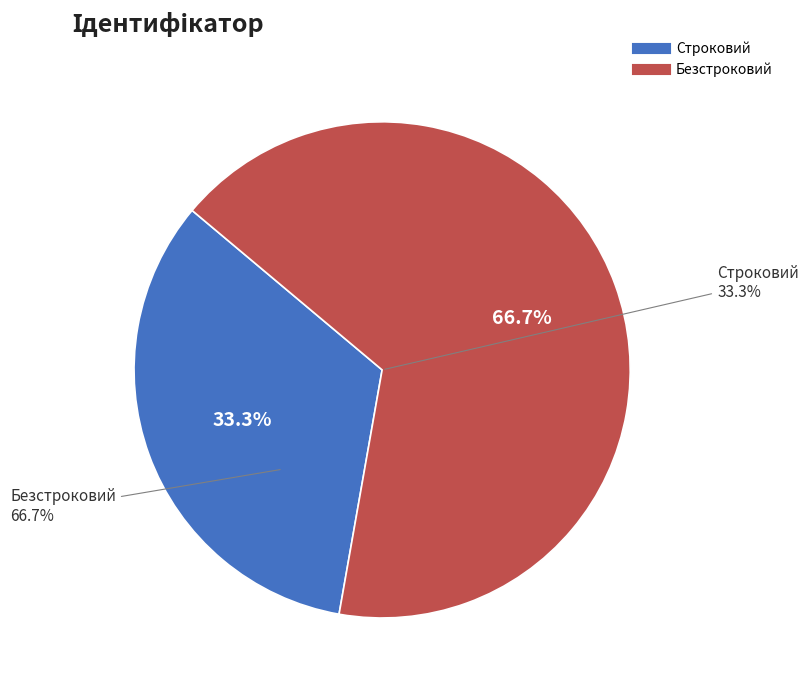

True or false: Безстроковий accounts for 81% of the total.

False